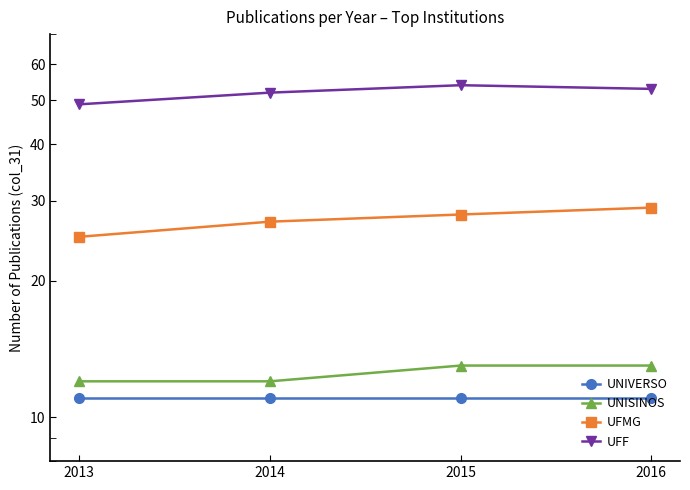

True or false: UFF and UNIVERSO cross at least once.

False